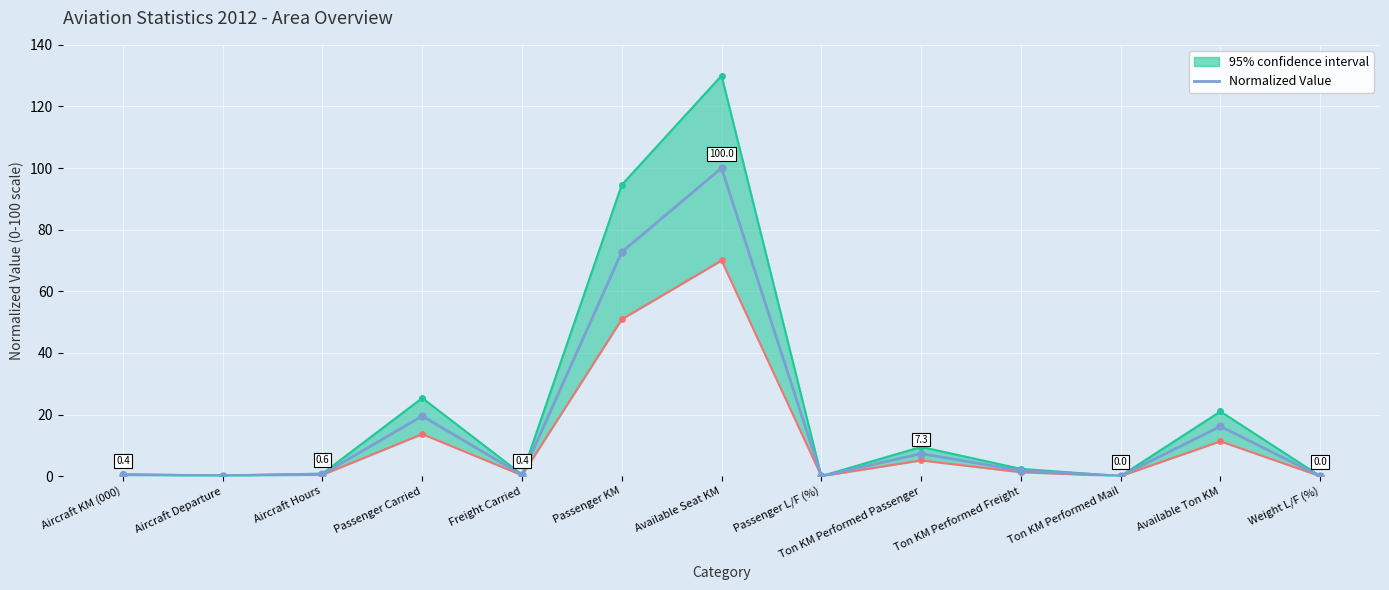

What is the difference between the maximum and second lowest values?

100.0